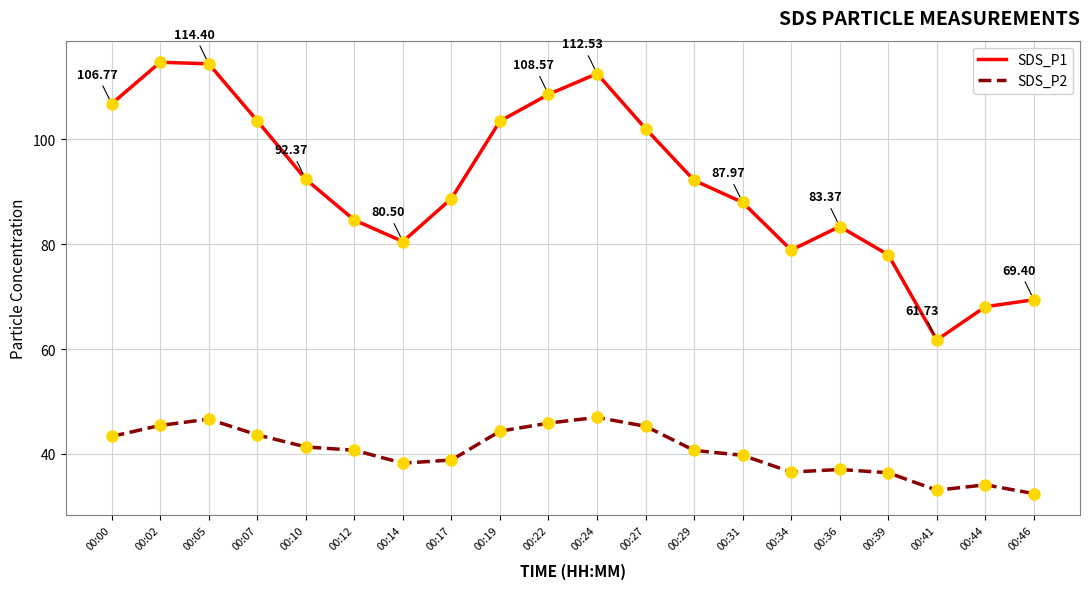

The value of SDS_P1 at 00:29 is 42.7. True or false?

False